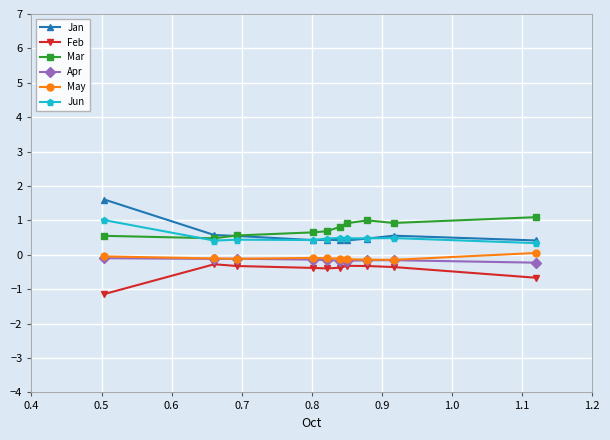

What is the value of the Mar point at the 7th from the left?

0.9